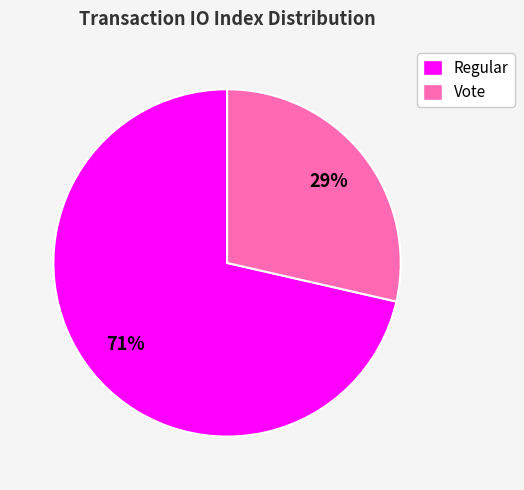

Is it true that Vote is 29% of the pie?

True